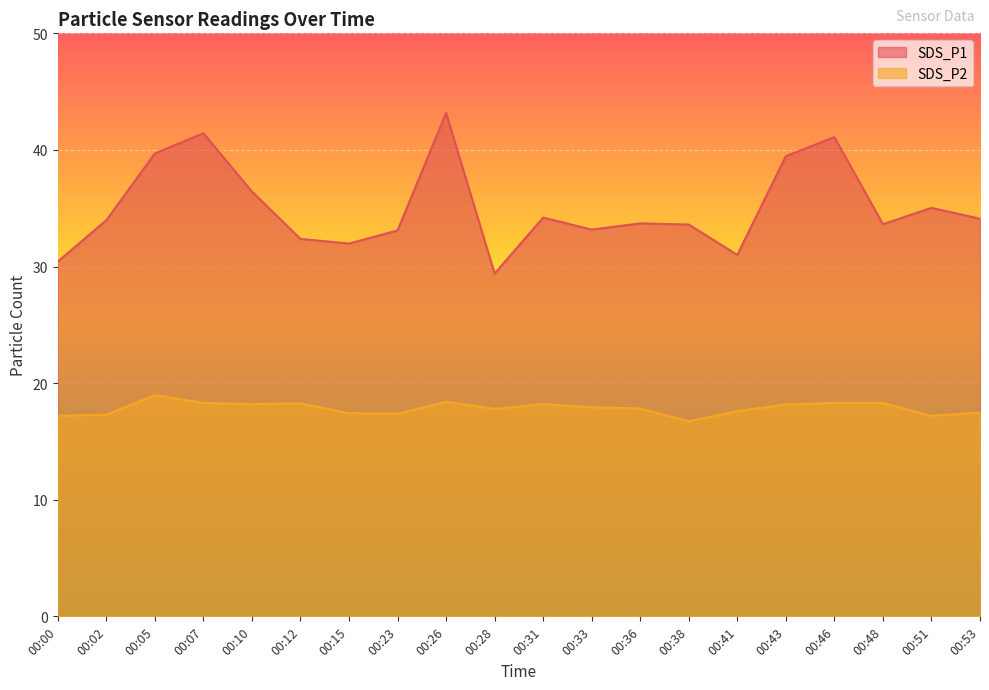

What is the value of the SDS_P2 point at the 15th from the left?

17.6